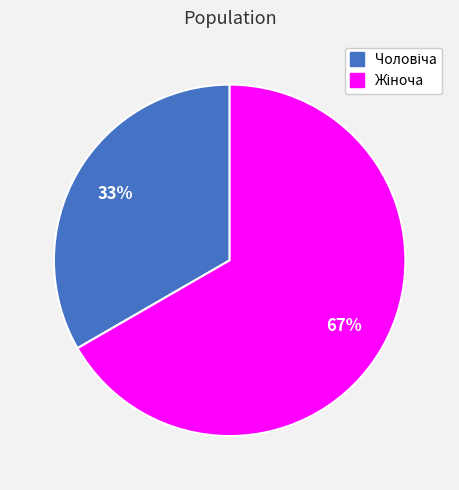

To the nearest percent, what is the average slice percentage?

50%